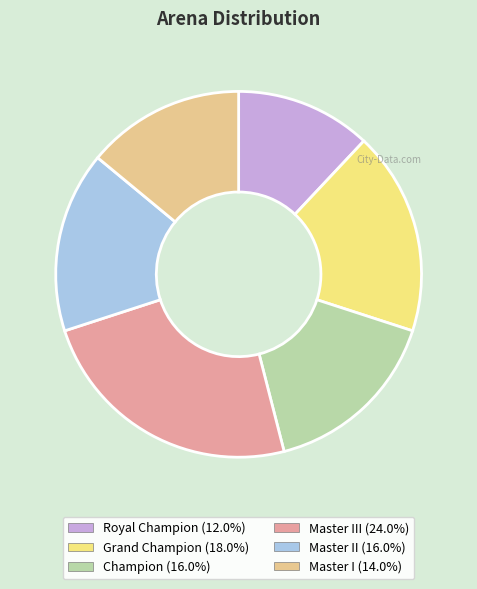

Is there a majority slice in this chart?

No